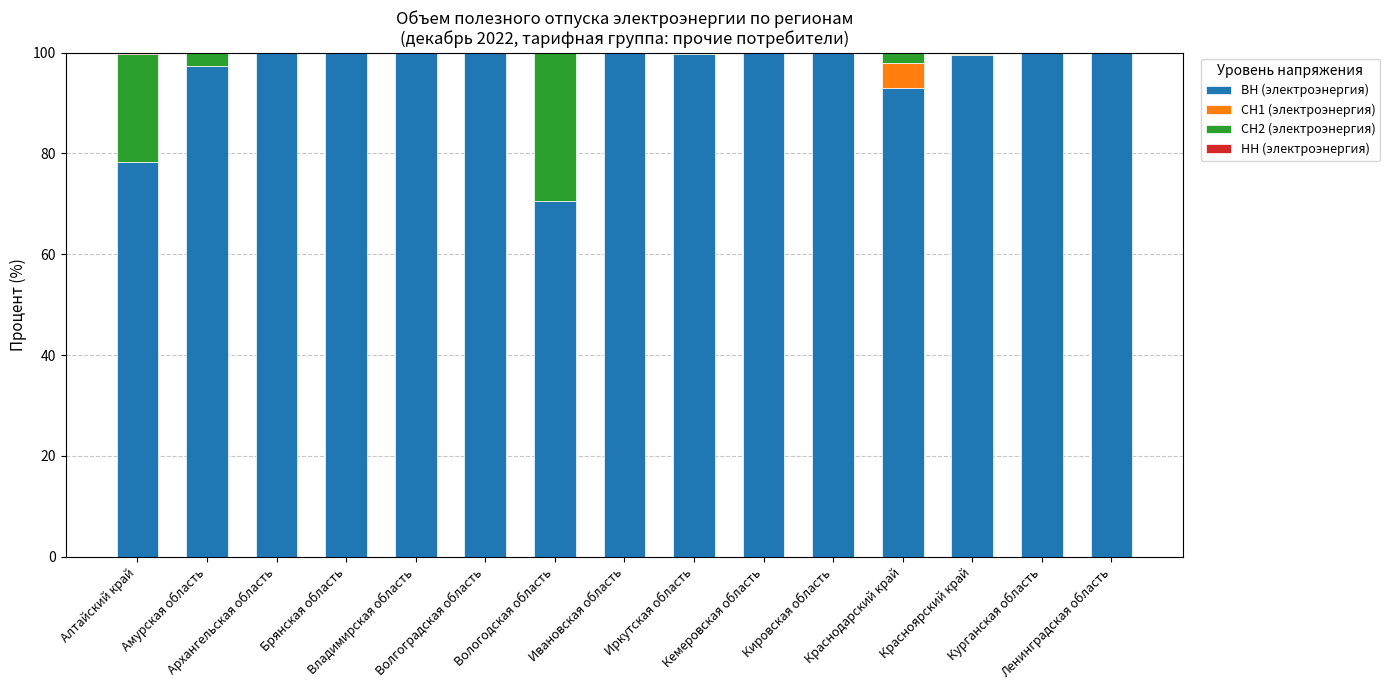

What is the total value across all series at Кировская область?

100.0